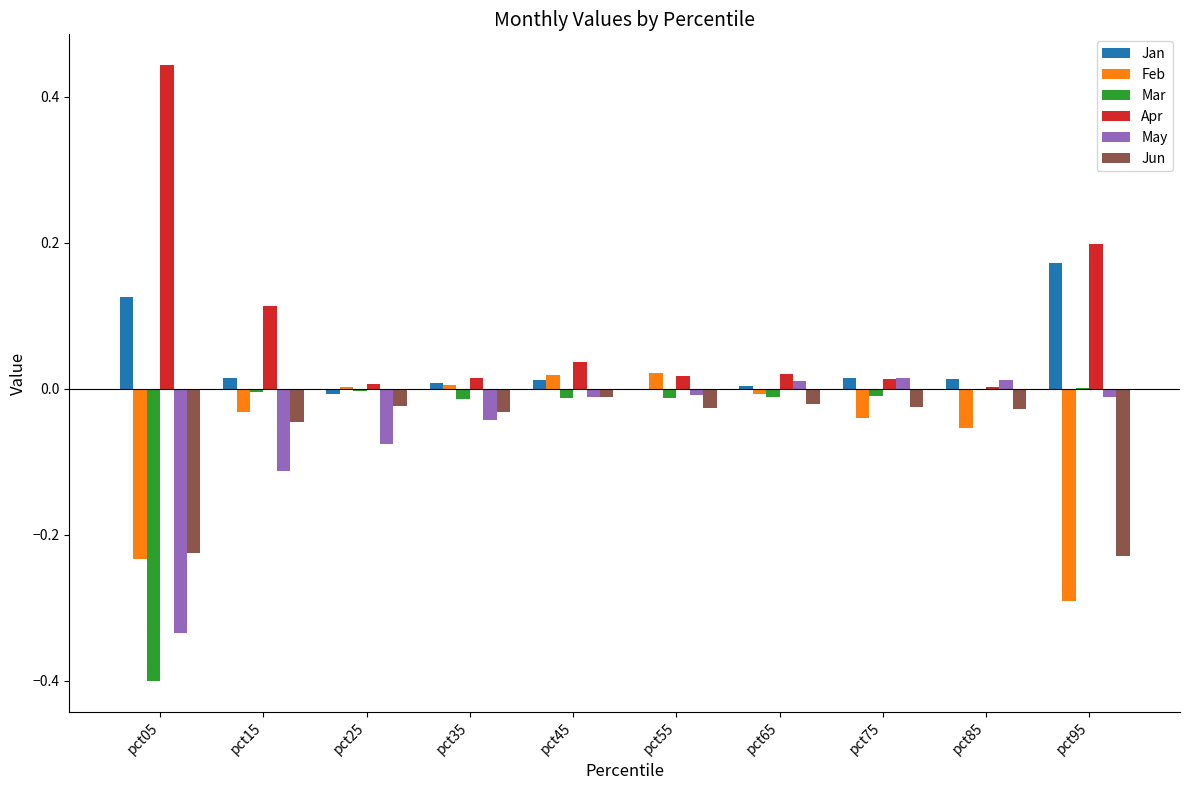

What are all the series names shown in the legend?

Jan, Feb, Mar, Apr, May, Jun